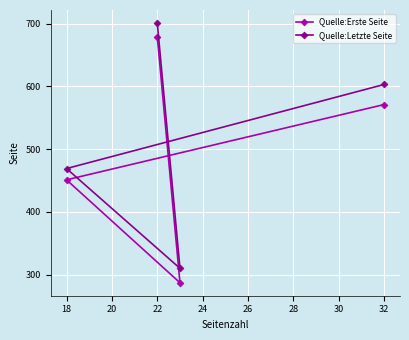

Which series has the widest spread of values?

Quelle:Erste Seite